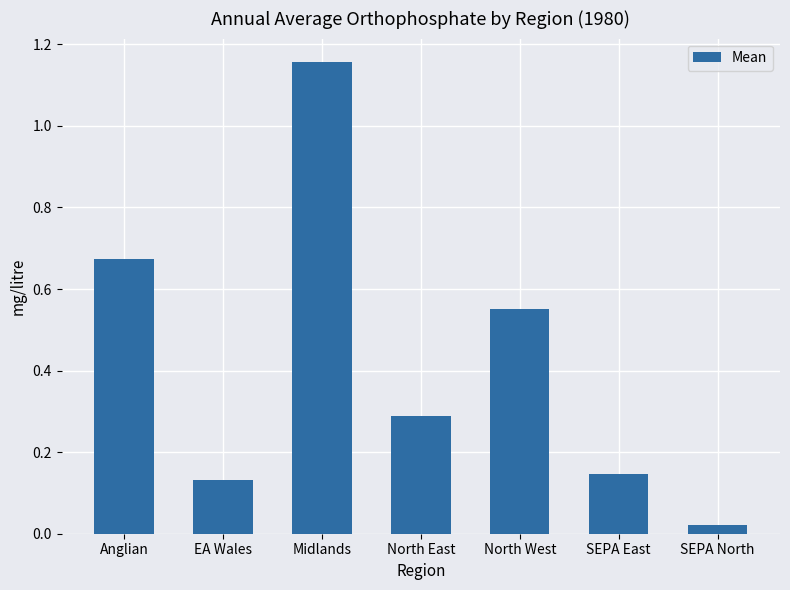

What is the label of the 3rd bar from the right?

North West